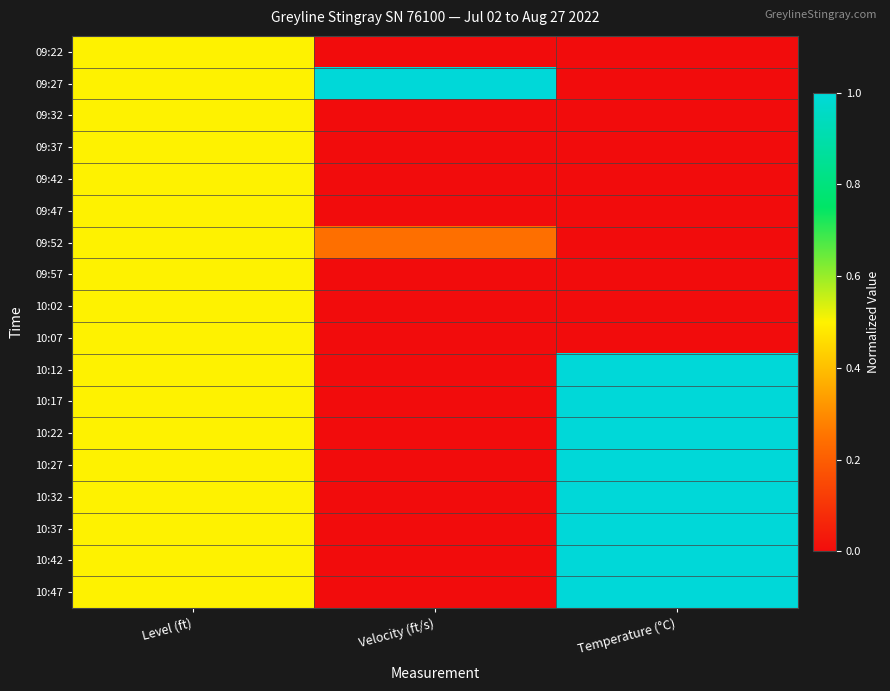

Count the number of categories in the chart.

3